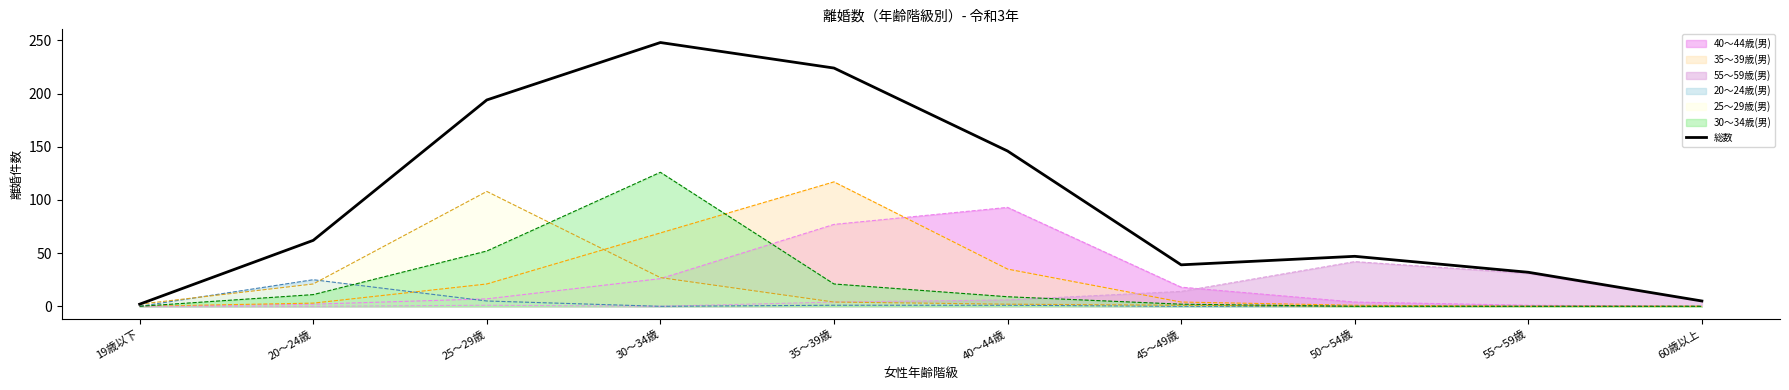

How many points are higher than both their immediate neighbors (excluding endpoints)?

2